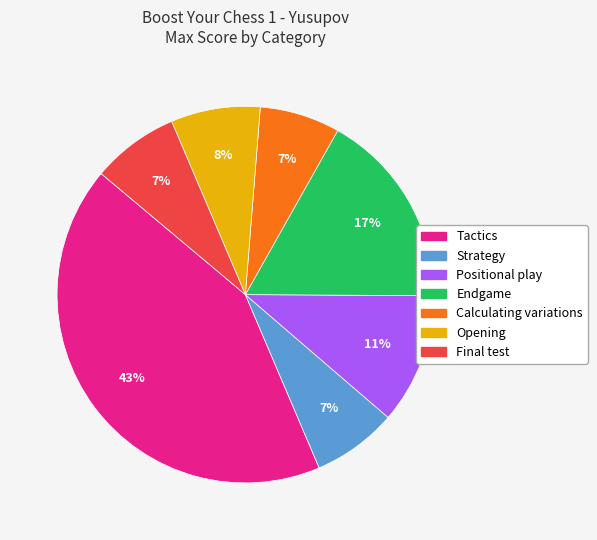

Which category has the biggest portion of the pie?

Tactics